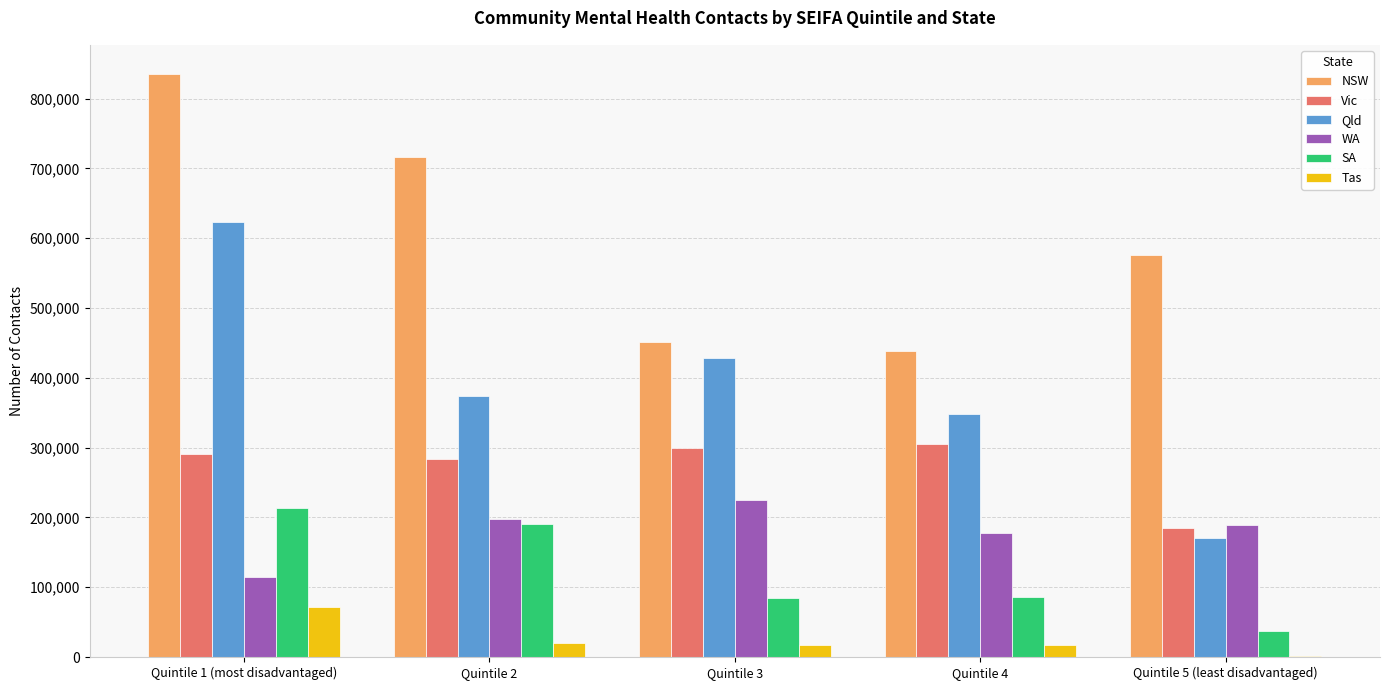

Which category has the highest value across all series?

Quintile 1 (most disadvantaged)